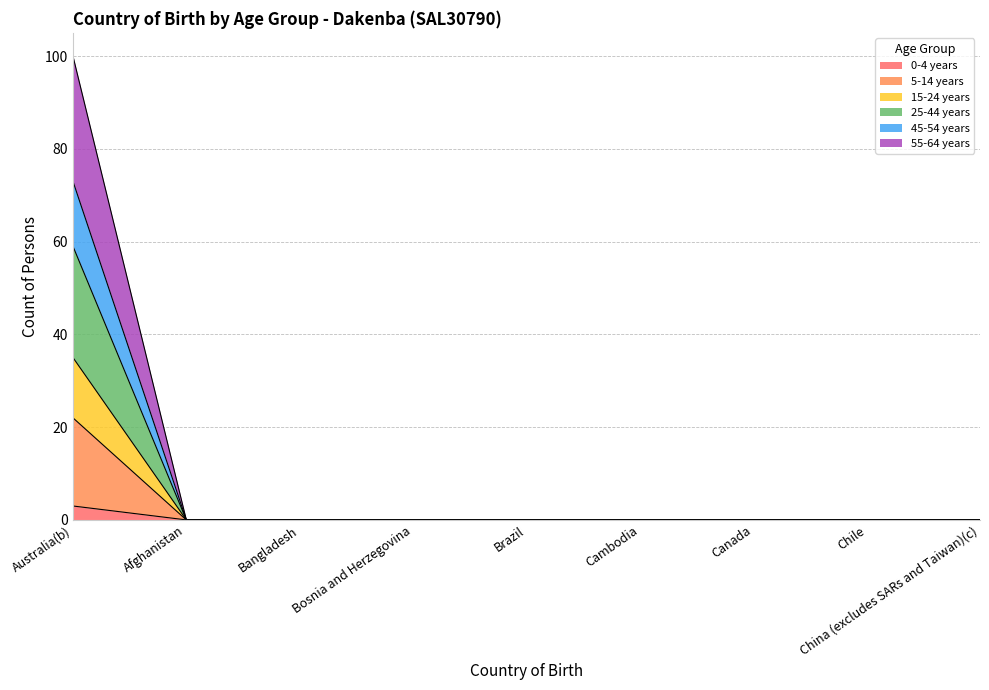

True or false: 5-14 years and 45-54 years cross at least once.

False